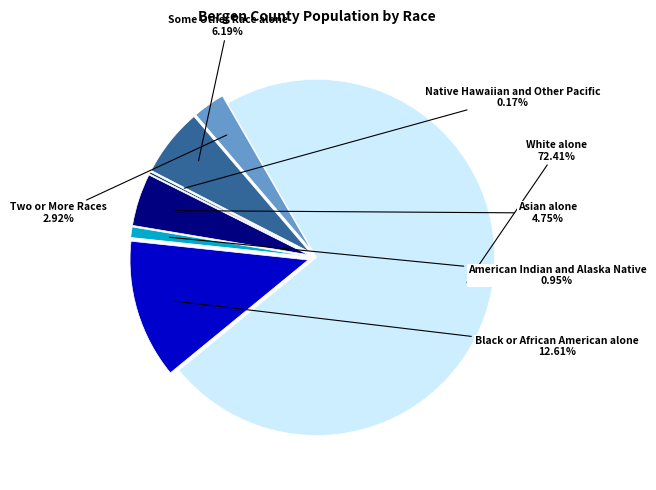

To the nearest percent, what is the average slice percentage?

14%